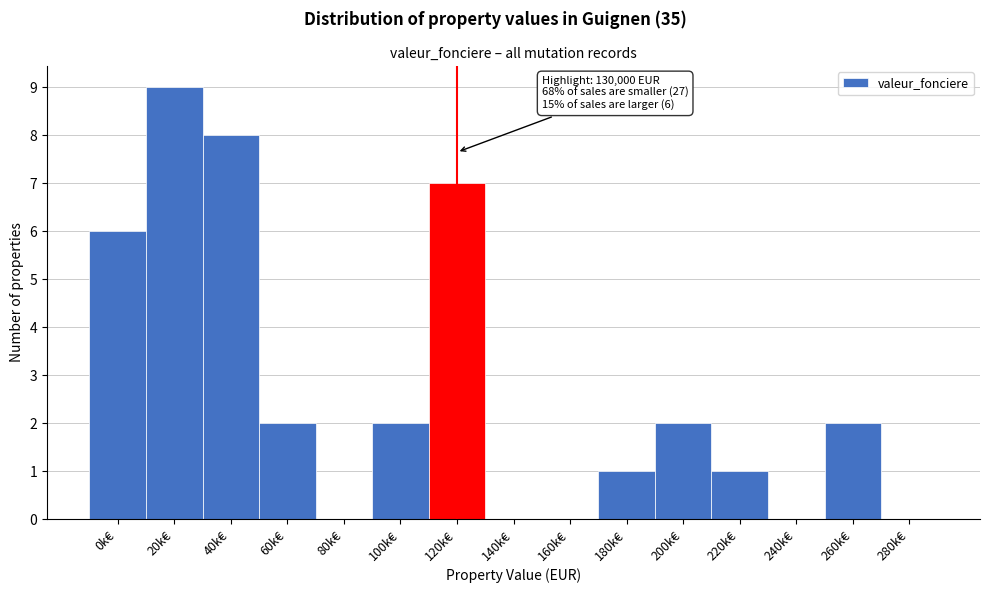

Reading left to right, what are all the values shown in this chart?

0k€=6	20k€=9	40k€=8	60k€=2	80k€=0	100k€=2	120k€=7	140k€=0	160k€=0	180k€=1	200k€=2	220k€=1	240k€=0	260k€=2	280k€=0